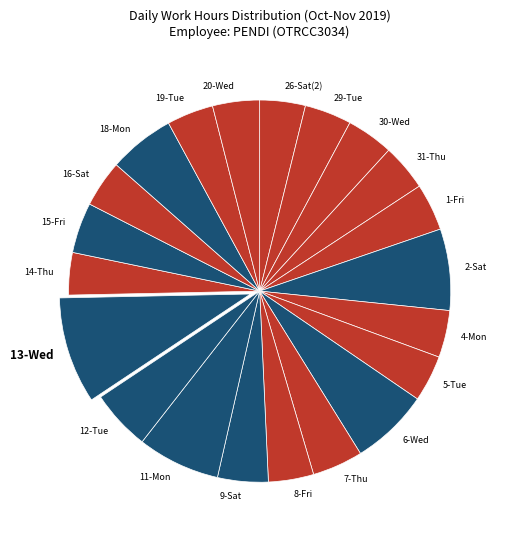

Which slice is the largest?

13-Wed